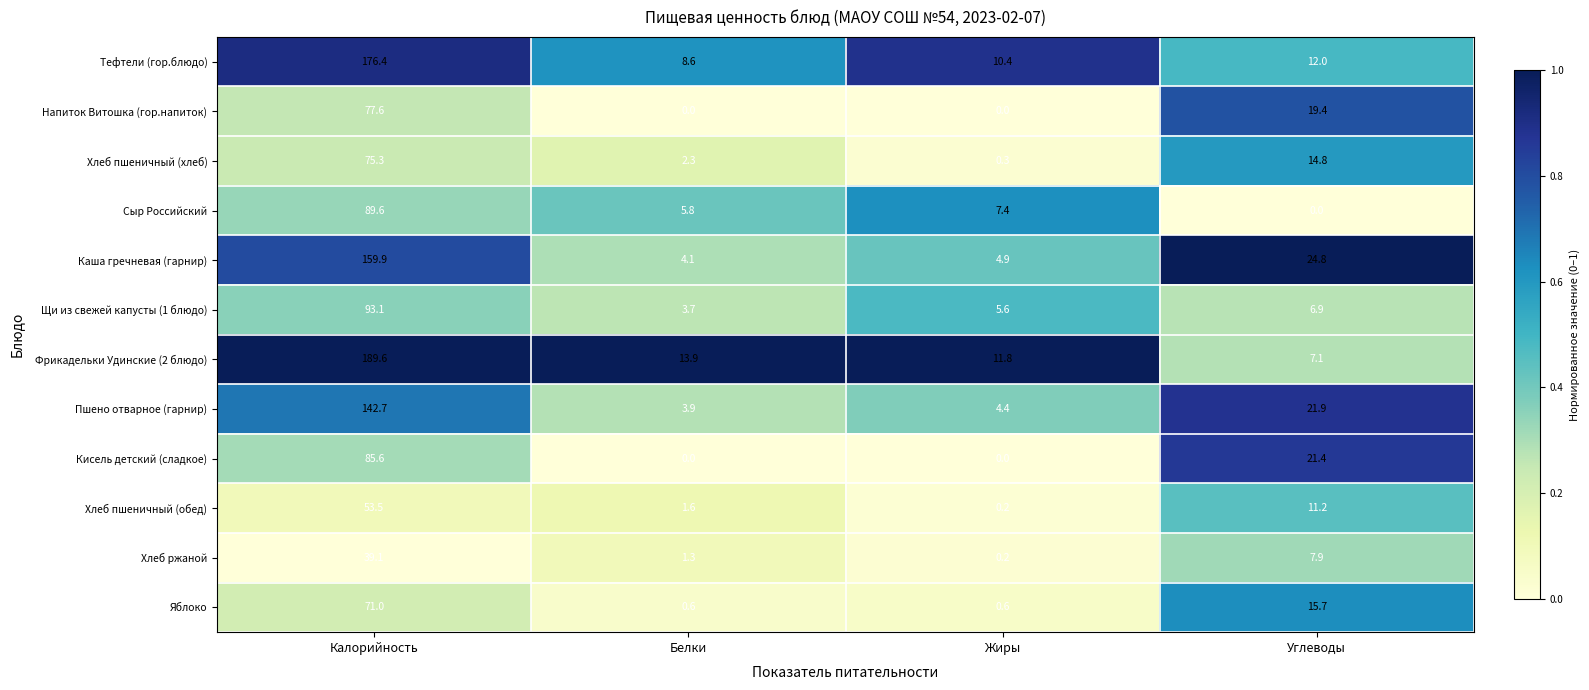

Which series changed the most between Калорийность and Углеводы?

Фрикадельки Удинские (2 блюдо)